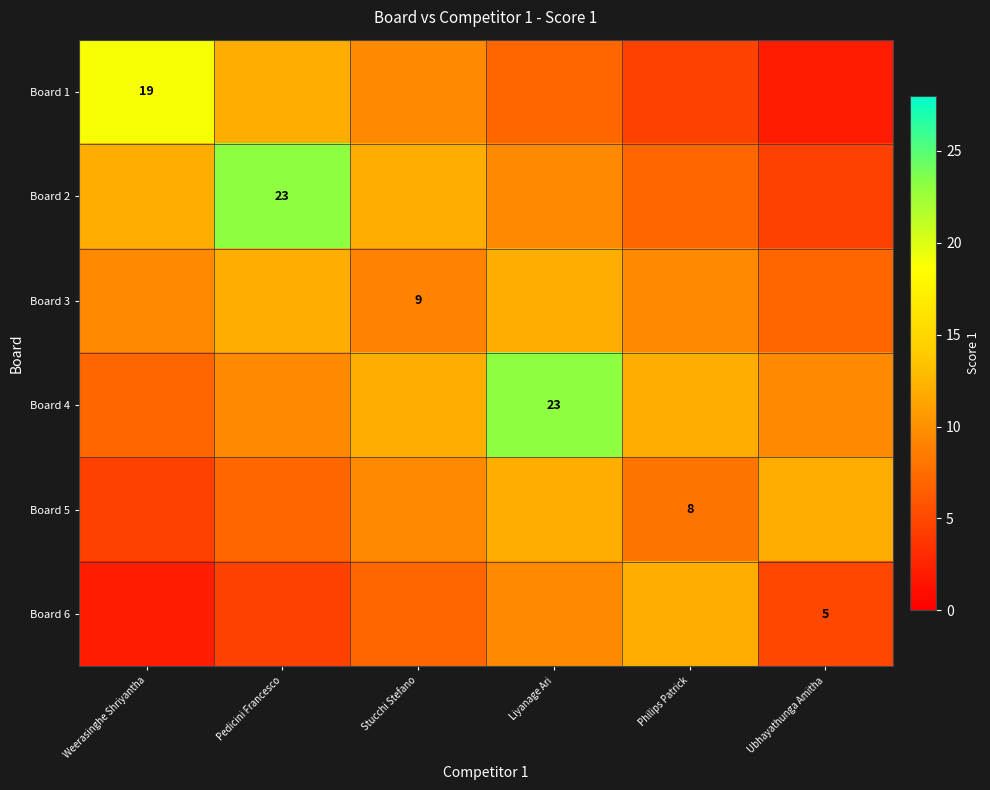

The Board 3 series shows 9.0 at Stucchi Stefano. True or false?

True